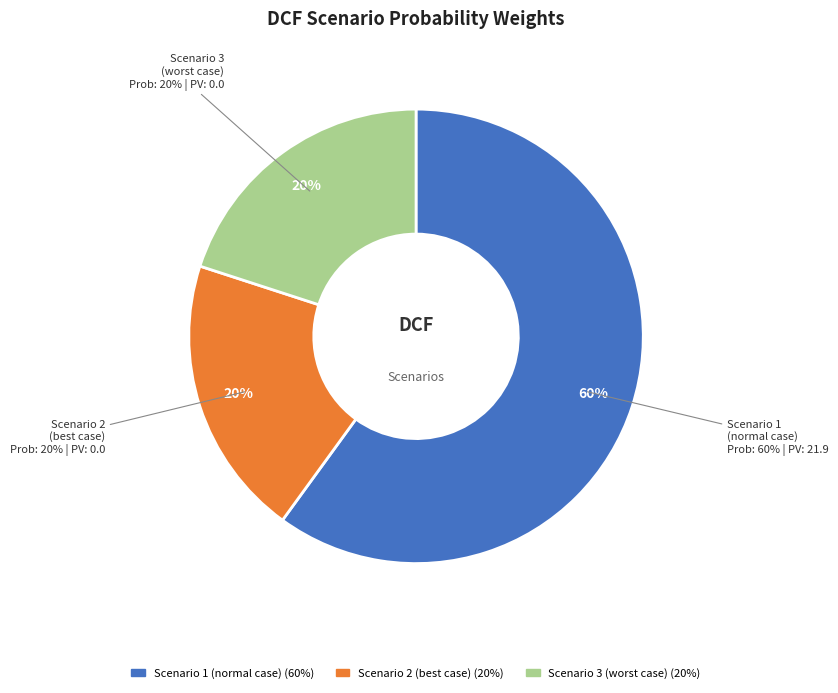

Between Scenario 3 (worst case) and Scenario 2 (best case), which is larger?

Scenario 3 (worst case)